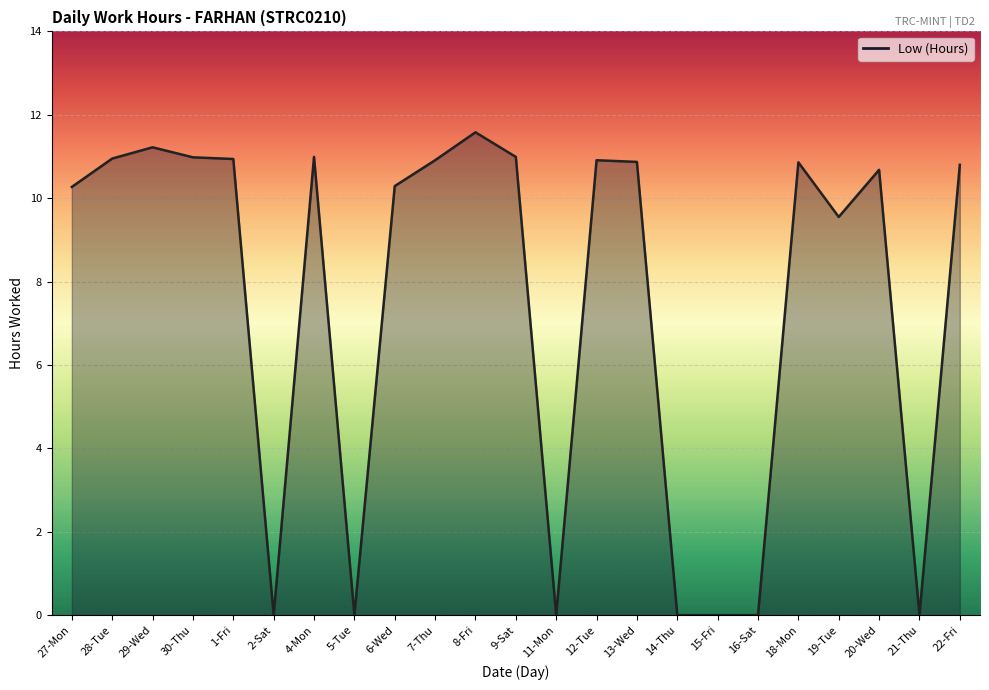

What position from the left is 18-Mon?

19